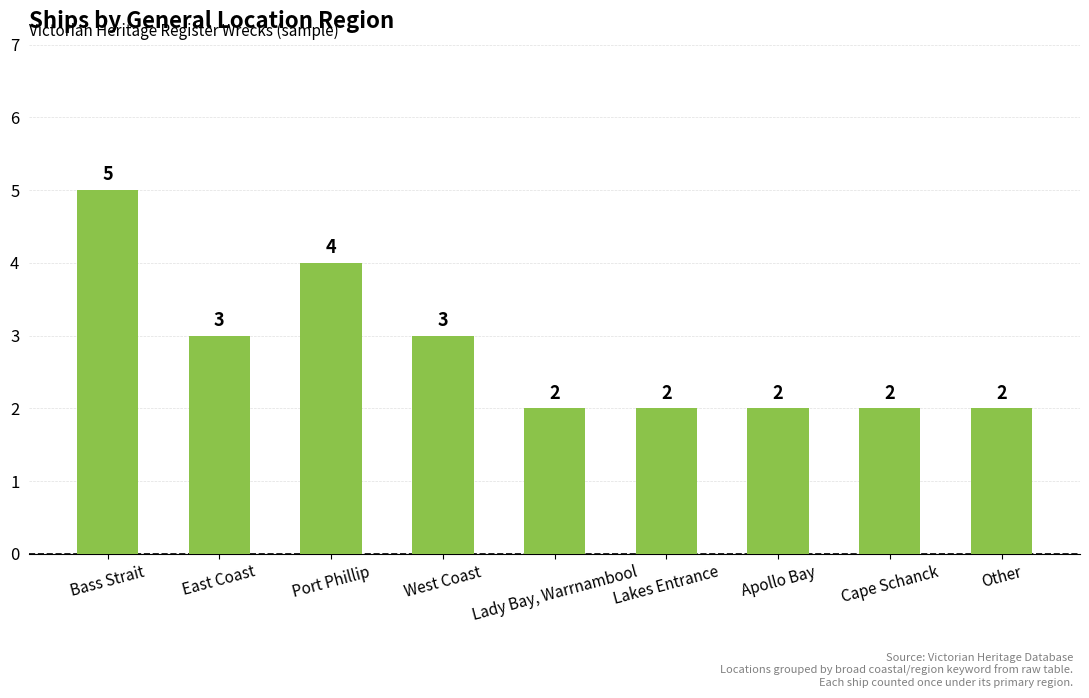

Which has a higher value, Lady Bay, Warrnambool or Bass Strait?

Bass Strait